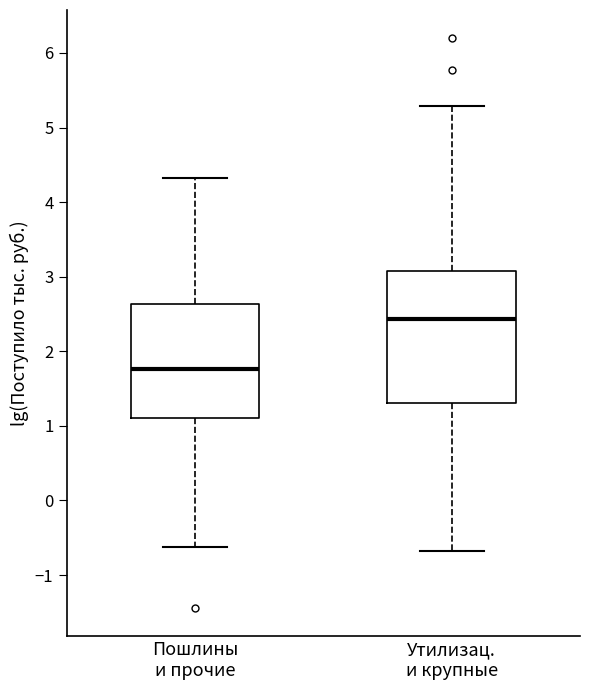

Which box has the lowest median line?

Пошлины и прочие